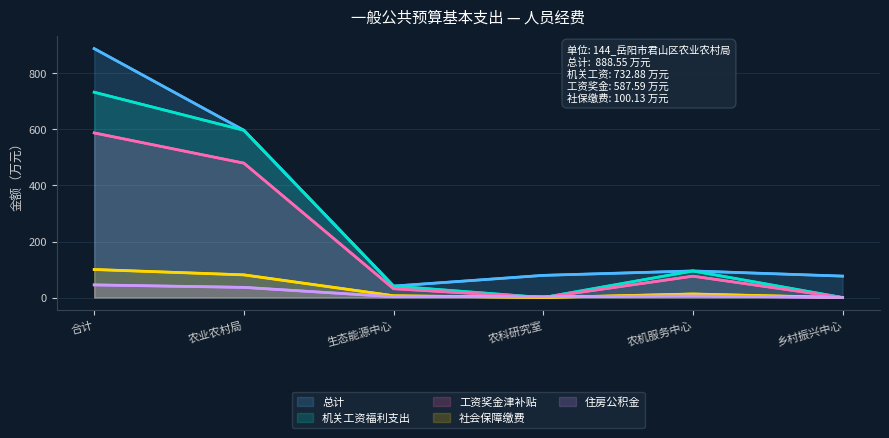

How many interior local peaks does the 总计 series have?

1